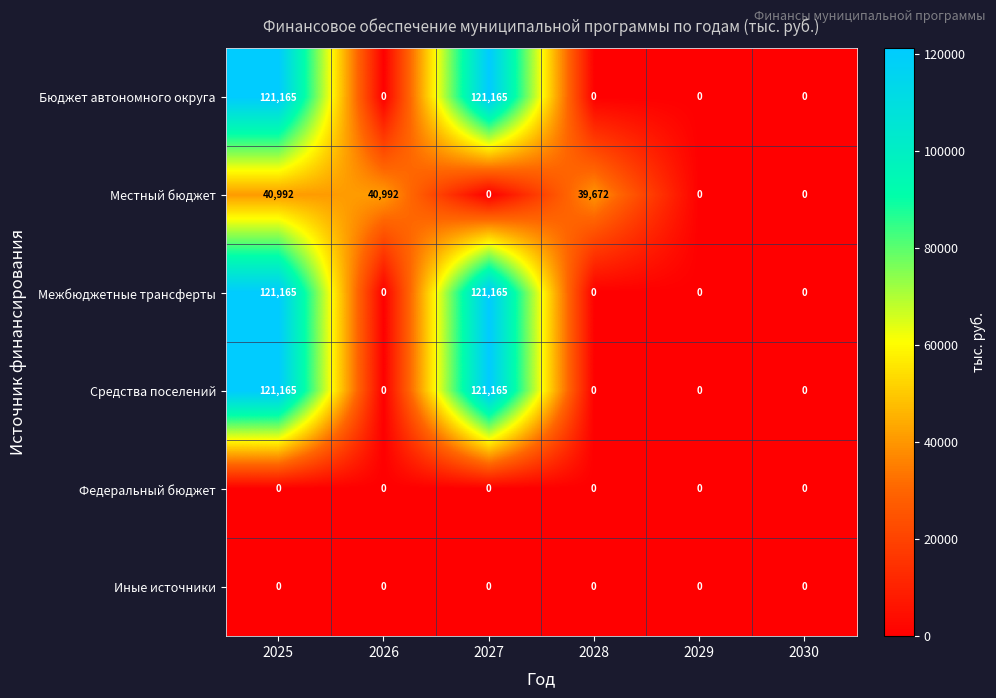

What is the difference between the Межбюджетные трансферты values at 2026 and 2025?

121165